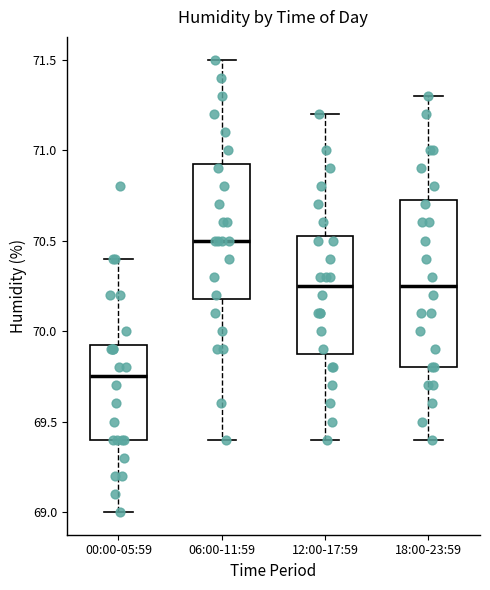

Reading left to right, transcribe this box plot: for each box, give where its median line is, the range the box spans, and where its two whiskers end, as read against the y-axis. The values are not printed on the chart, so give them approximately, as read against the axis.

00:00-05:59: median 69.75, box 69.40 to 69.95, whiskers 69.00 to 70.40
06:00-11:59: median 70.50, box 70.20 to 70.95, whiskers 69.40 to 71.50
12:00-17:59: median 70.25, box 69.90 to 70.55, whiskers 69.40 to 71.20
18:00-23:59: median 70.25, box 69.80 to 70.75, whiskers 69.40 to 71.30